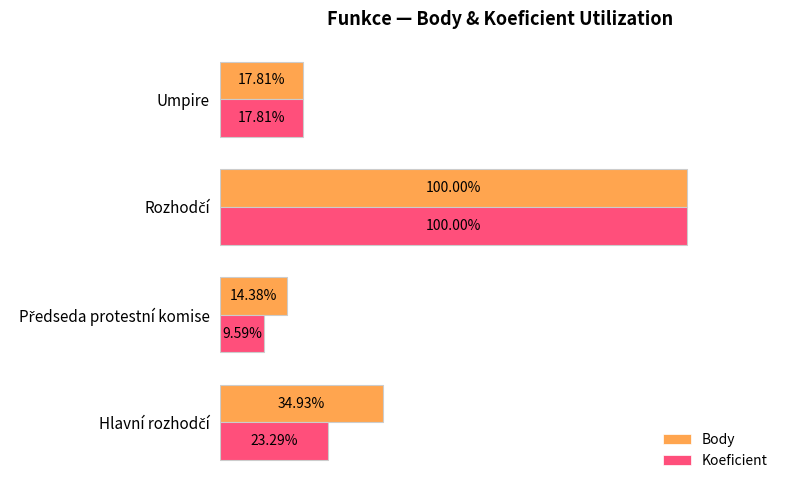

List the series in order of their overall mean, lowest first.

Koeficient, Body